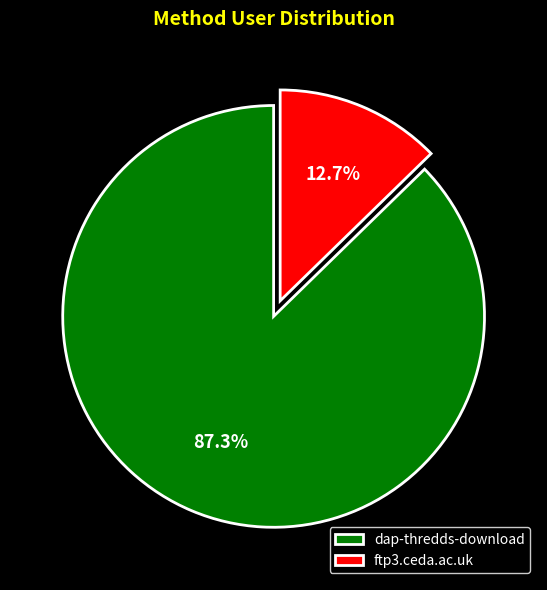

How much of the chart is everything except ftp3.ceda.ac.uk?

87.3%